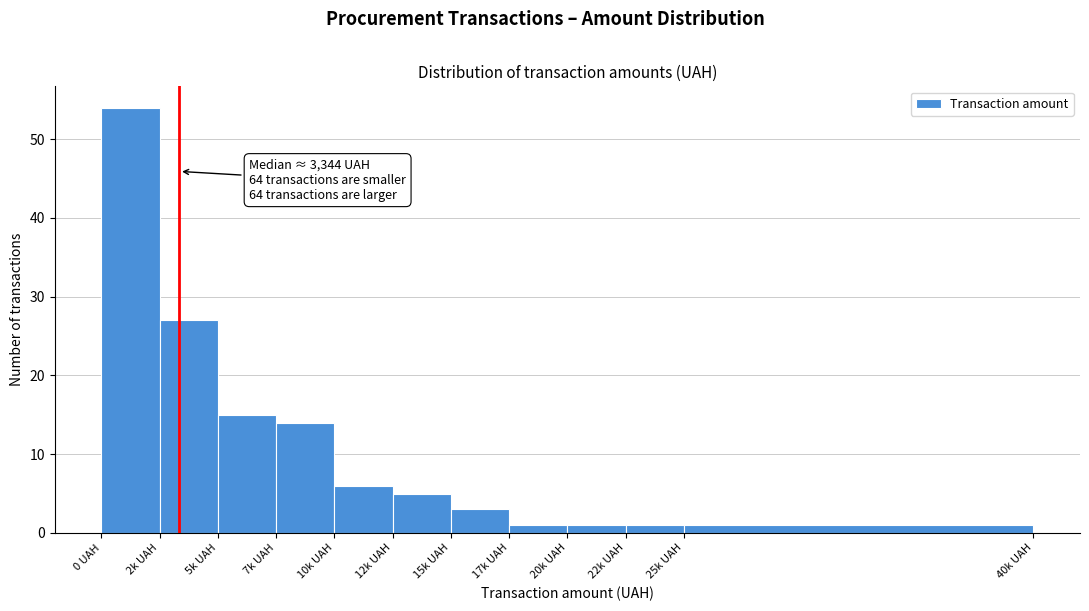

Reading right to left, transcribe all the data shown in this chart.

25k UAH=1	22k UAH=1	20k UAH=1	17k UAH=1	15k UAH=3	12k UAH=5	10k UAH=6	7k UAH=14	5k UAH=15	2k UAH=27	0 UAH=54